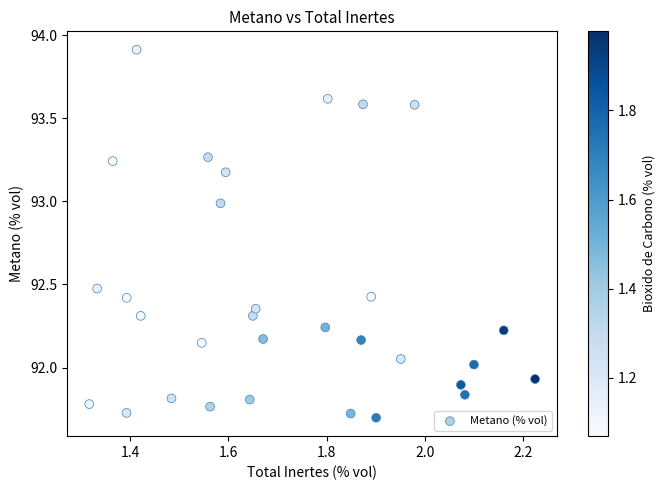

What is the range of X values (max minus min)?

0.9